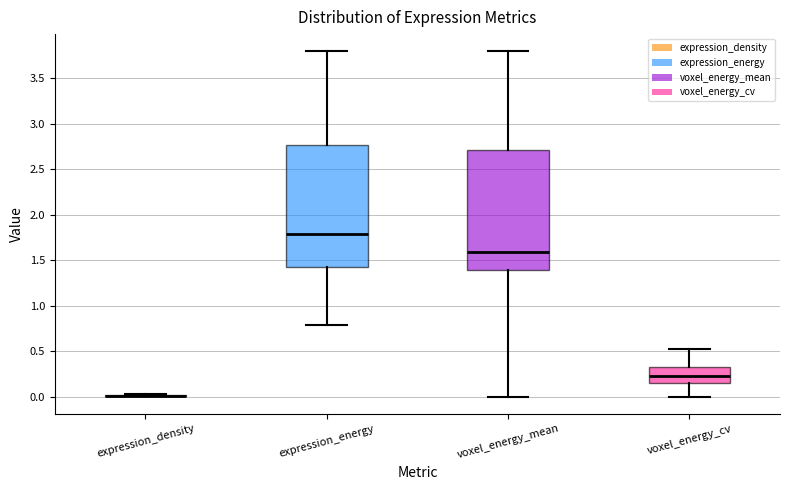

Where is the lower edge of the box for voxel_energy_cv on the y-axis? The values are not printed on the chart, so give them approximately, as read against the axis.

0.15